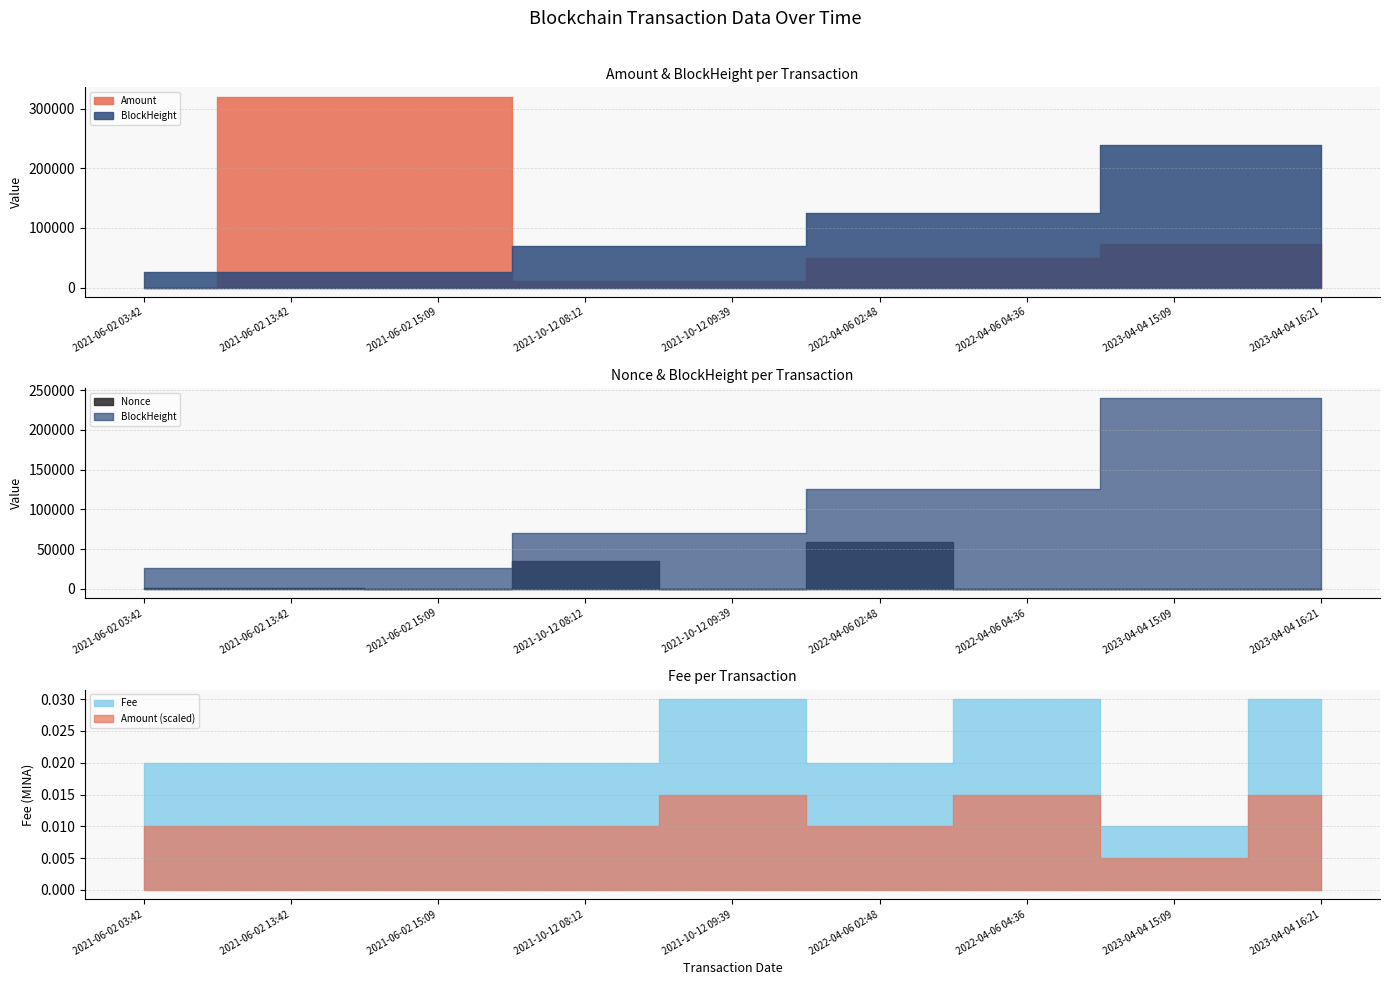

Reading left to right, what are all the values shown in this chart?

Amount: 2021-06-02 03:42=10.0	2021-06-02 13:42=319984.5	2021-06-02 15:09=319993.5	2021-10-12 08:12=11111.5	2021-10-12 09:39=11111.5	2022-04-06 02:48=48888.0	2022-04-06 04:36=48888.0	2023-04-04 15:09=73338.9	2023-04-04 16:21=73338.9
BlockHeight: 2021-06-02 03:42=26370.0	2021-06-02 13:42=26489.0	2021-06-02 15:09=26508.0	2021-10-12 08:12=70053.0	2021-10-12 09:39=70069.0	2022-04-06 02:48=125139.0	2022-04-06 04:36=125163.0	2023-04-04 15:09=239906.0	2023-04-04 16:21=239917.0
Nonce: 2021-06-02 03:42=716.0	2021-06-02 13:42=1055.0	2021-06-02 15:09=0.0	2021-10-12 08:12=34624.0	2021-10-12 09:39=1.0	2022-04-06 02:48=58256.0	2022-04-06 04:36=2.0	2023-04-04 15:09=1.0	2023-04-04 16:21=3.0
Fee: 2021-06-02 03:42=0.0	2021-06-02 13:42=0.0	2021-06-02 15:09=0.0	2021-10-12 08:12=0.0	2021-10-12 09:39=0.0	2022-04-06 02:48=0.0	2022-04-06 04:36=0.0	2023-04-04 15:09=0.0	2023-04-04 16:21=0.0